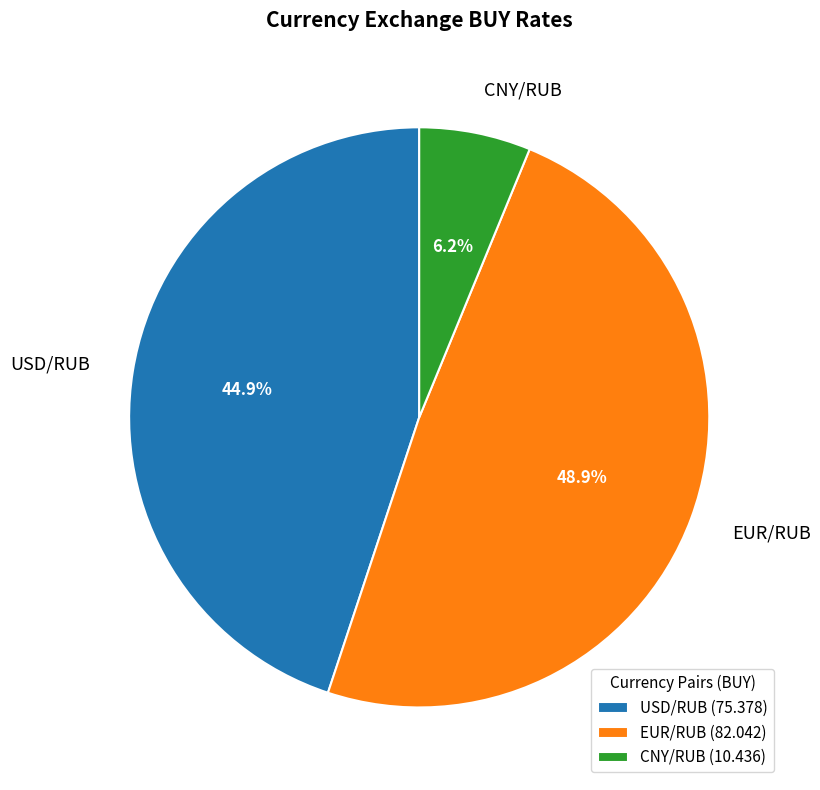

Combined, what portion of the pie is USD/RUB and CNY/RUB?

51.1%